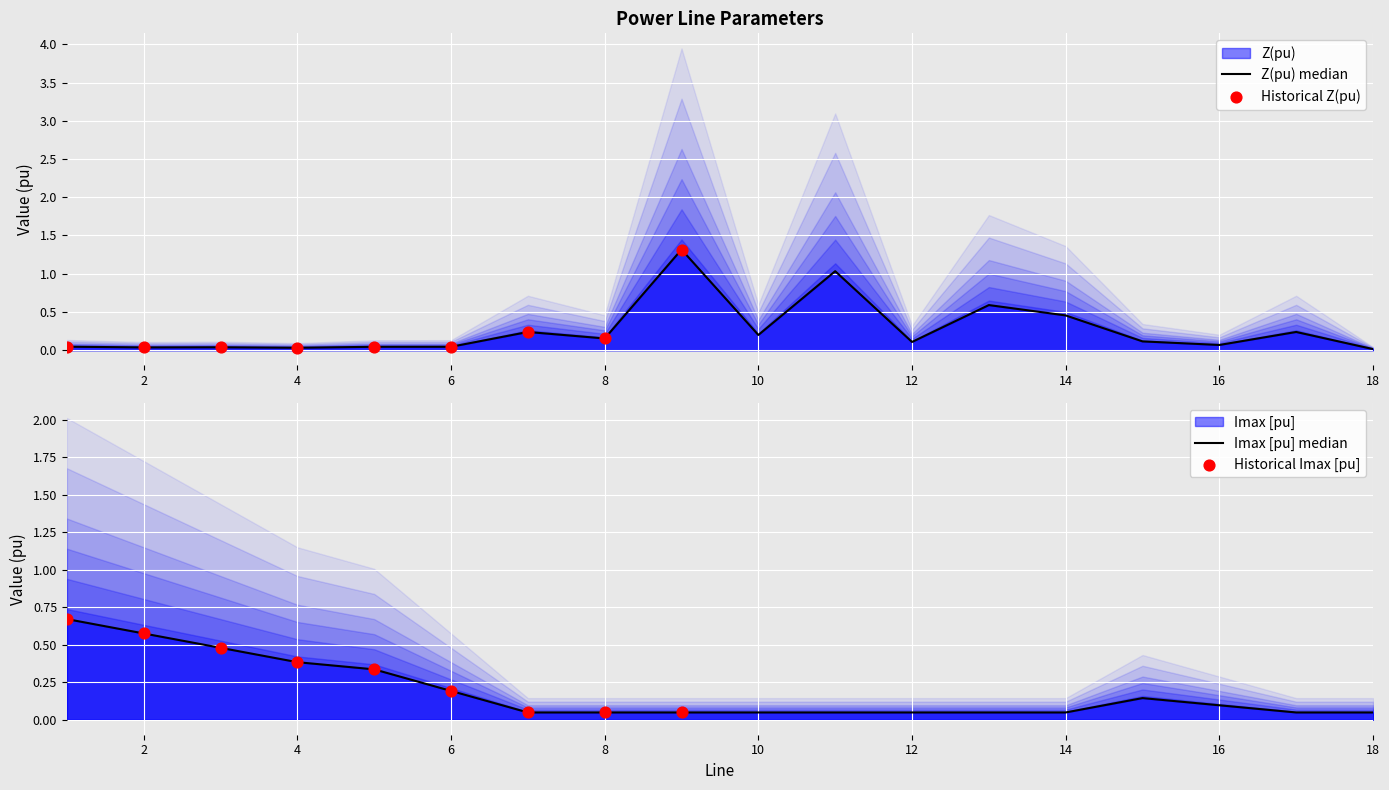

Is the value of Imax [pu] at 12 greater than the value of R (pu) at 18?

Yes